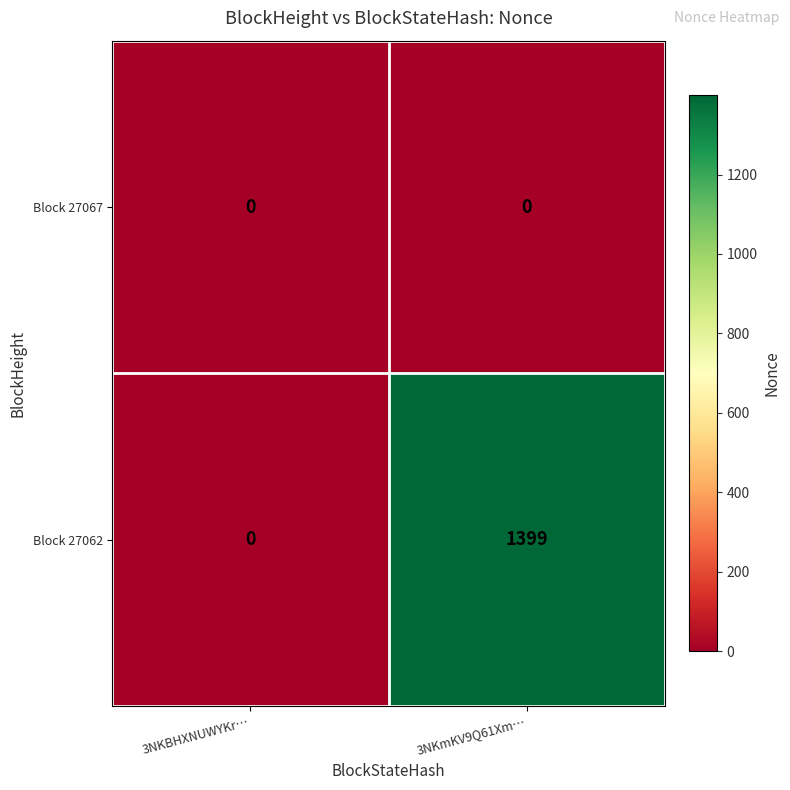

How many distinct data groups are displayed?

2